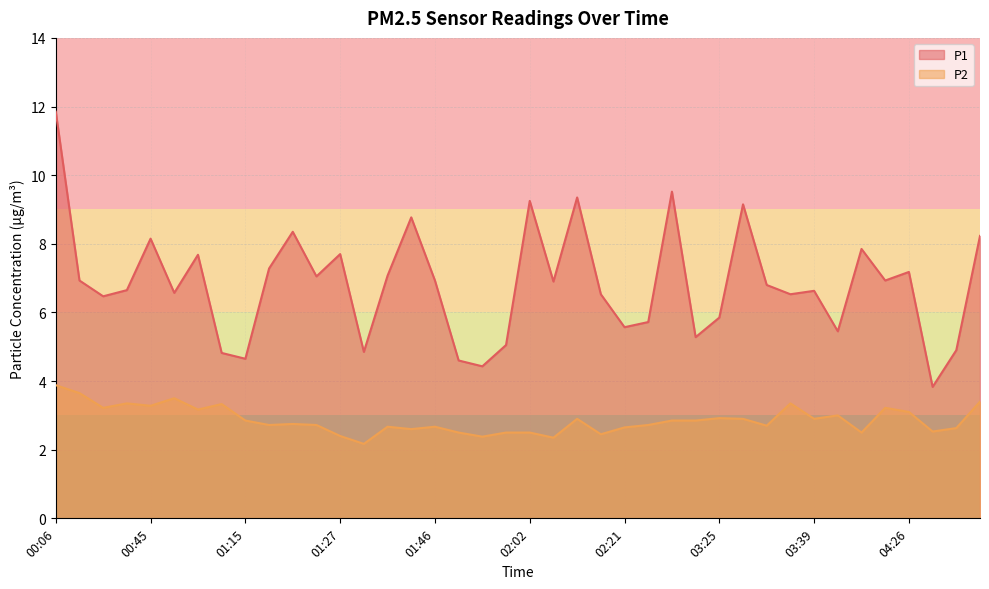

How many values in the P1 series are below 6?

13